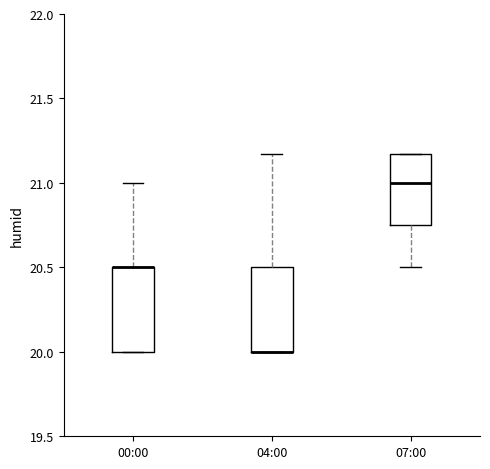

Reading left to right, read every box against the y-axis: the position of its median line, the range the box covers, and the ends of its whiskers. The values are not printed on the chart, so give them approximately, as read against the axis.

00:00: median 20.50 (drawn on the box's upper edge), box 20.00 to 20.50, whiskers 20.00 to 21.00
04:00: median 20.00 (drawn on the box's lower edge), box 20.00 to 20.50, whiskers 20.00 to 21.15
07:00: median 21.00, box 20.75 to 21.15, whiskers 20.50 to 21.15